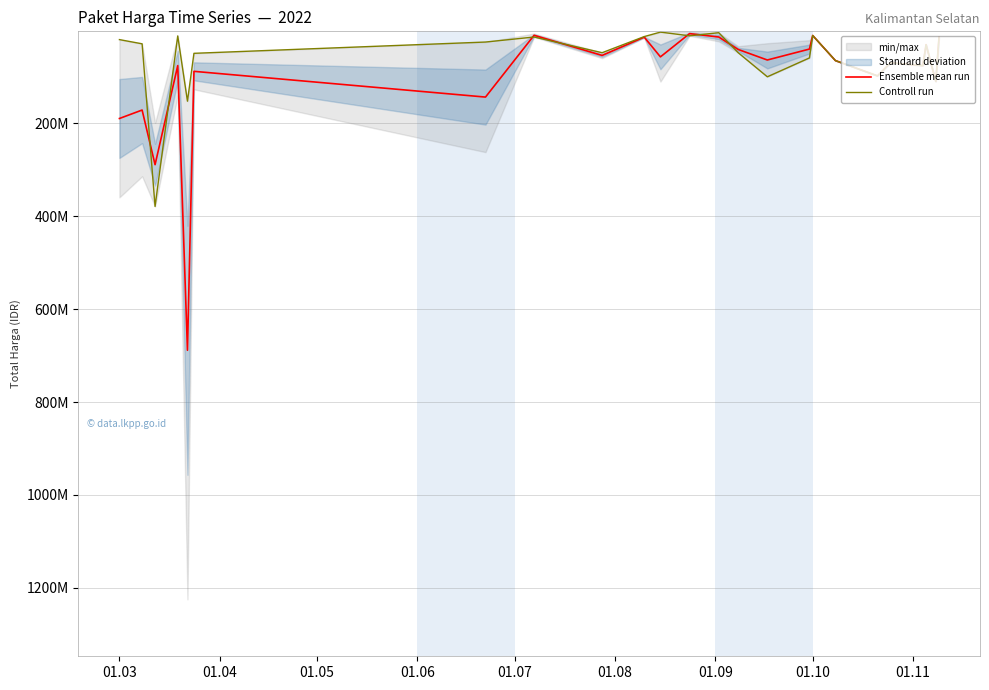

How many values in the Ensemble mean run series are below 65000000?

12